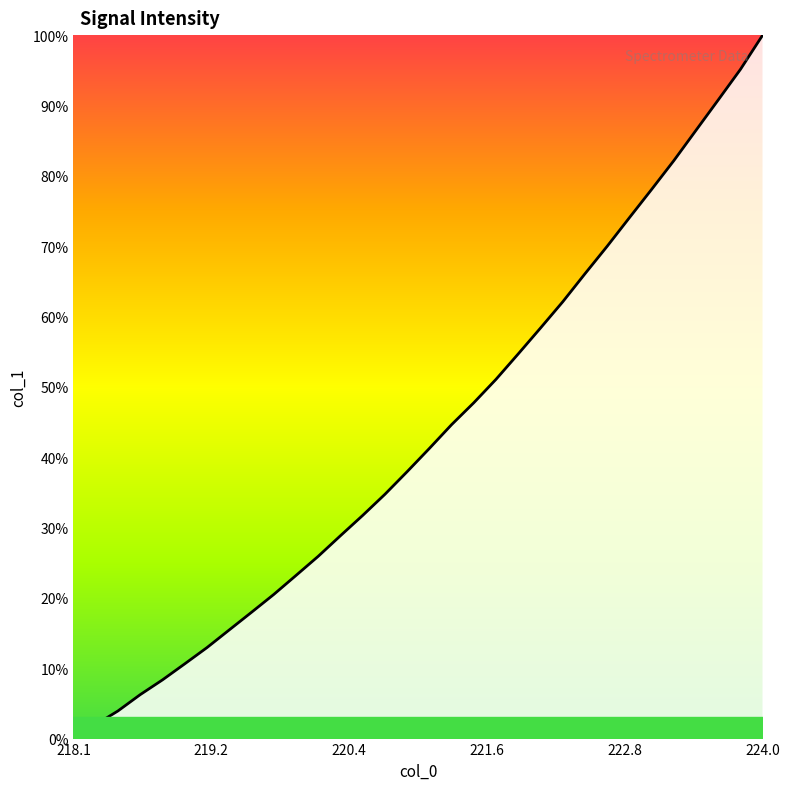

True or false: there are more than 0 points higher than both neighbors.

False